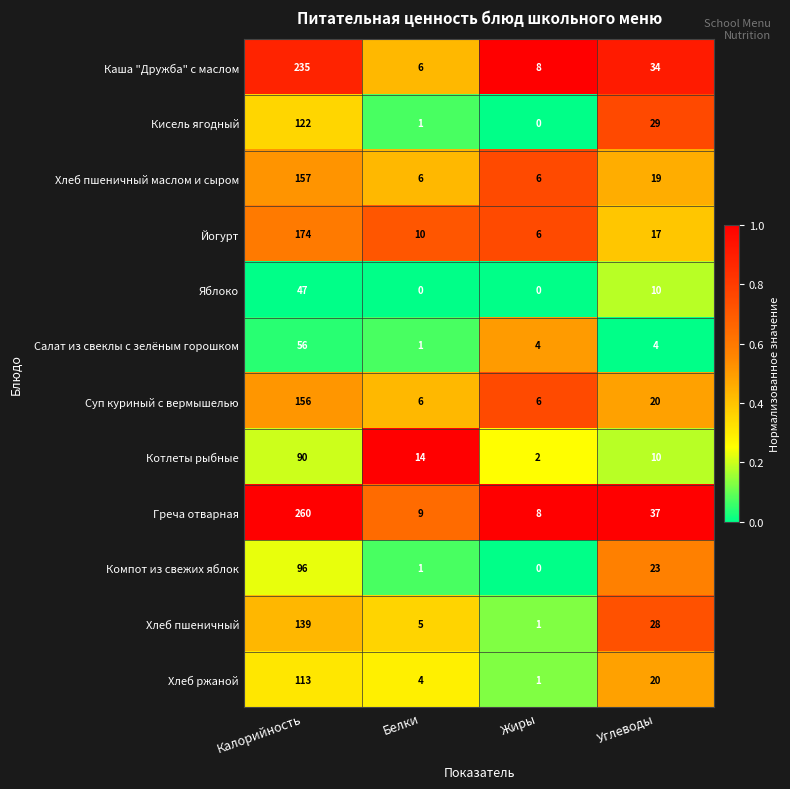

What is the total value across all series at Углеводы?

251